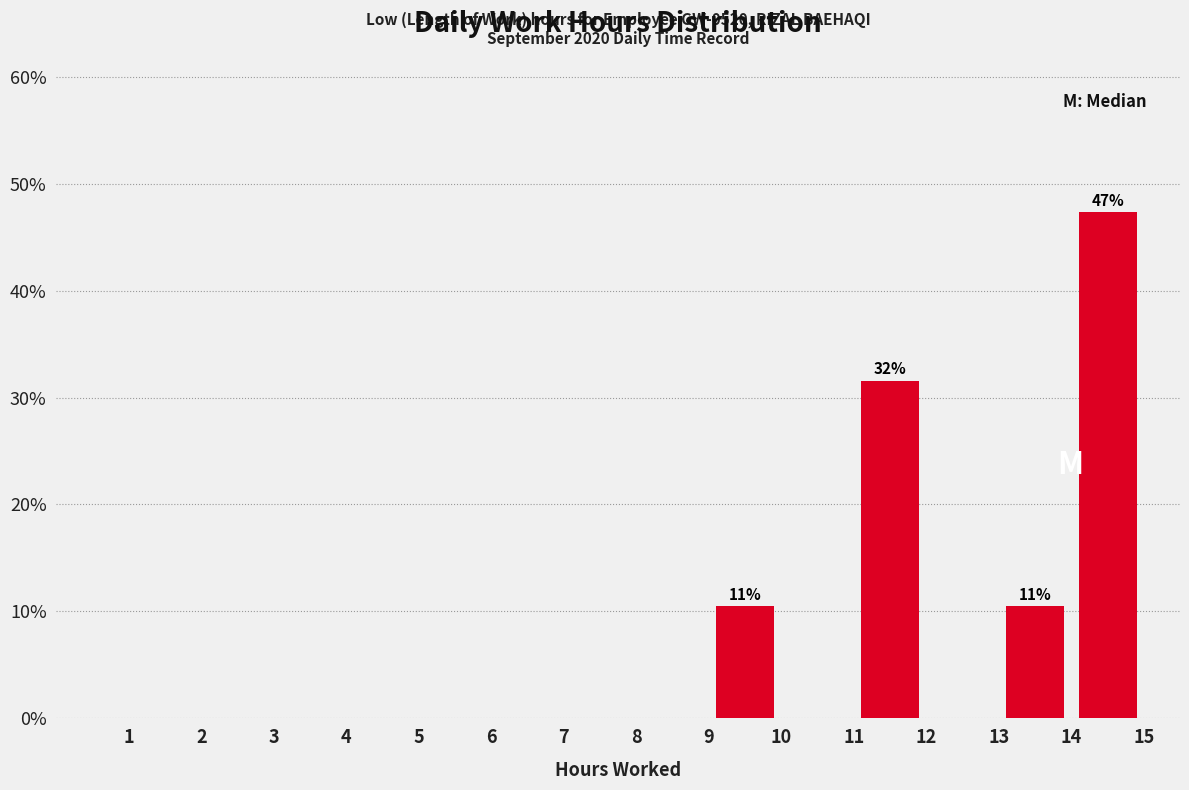

Which range on the x-axis has the tallest bar?

14 to 15